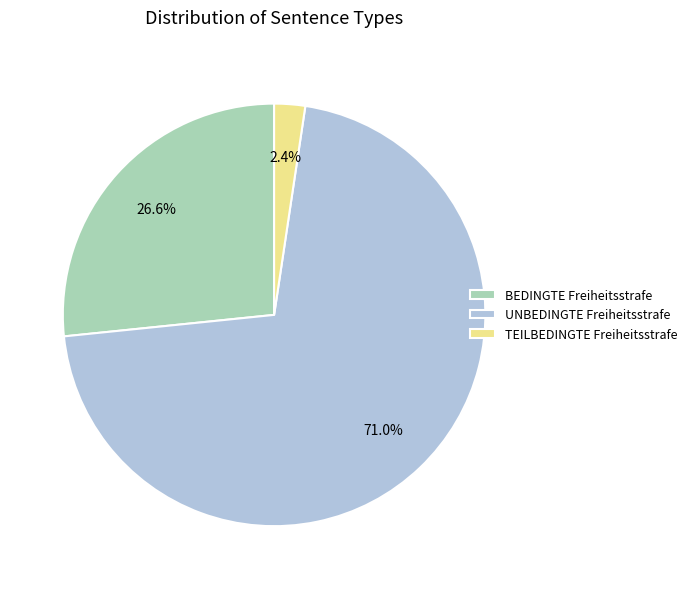

How much of the chart is everything except TEILBEDINGTE Freiheitsstrafe?

97.6%